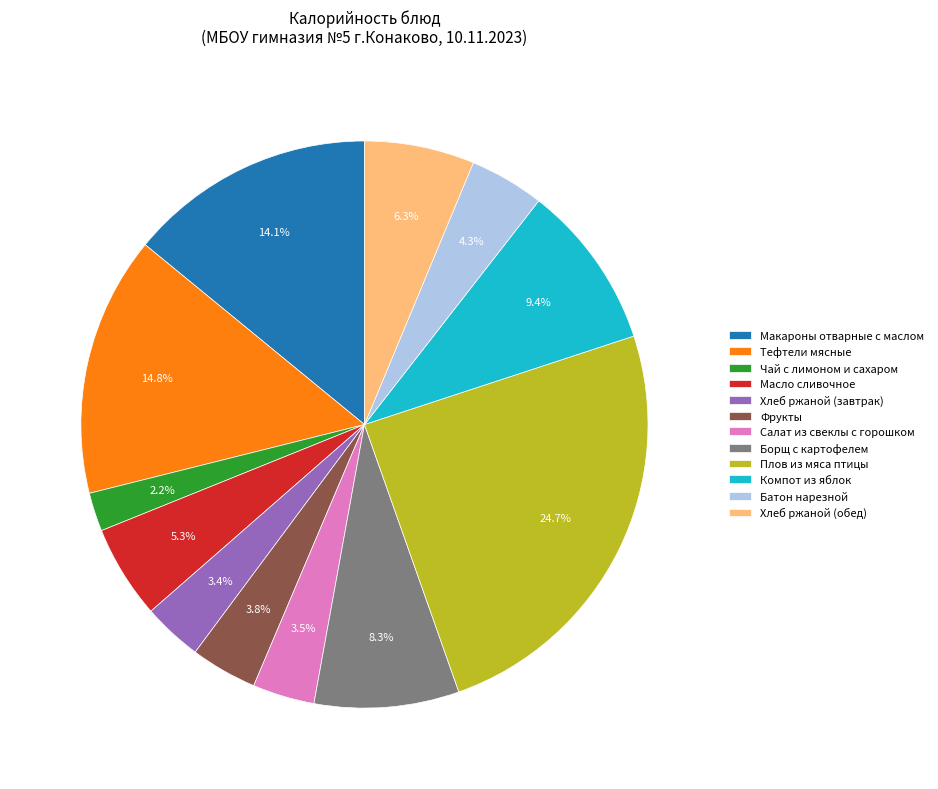

Is there any slice that represents more than half of the pie?

No